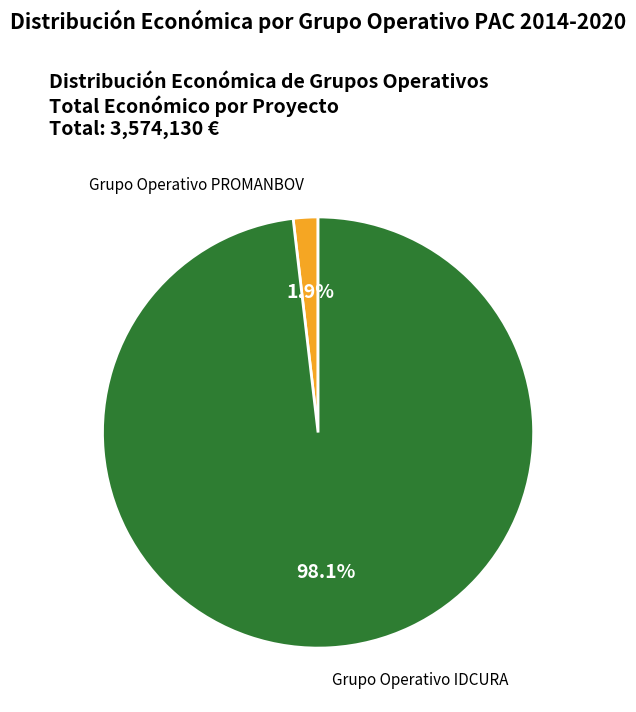

To the nearest percent, what is the combined percentage of Grupo Operativo IDCURA and Grupo Operativo PROMANBOV?

100%